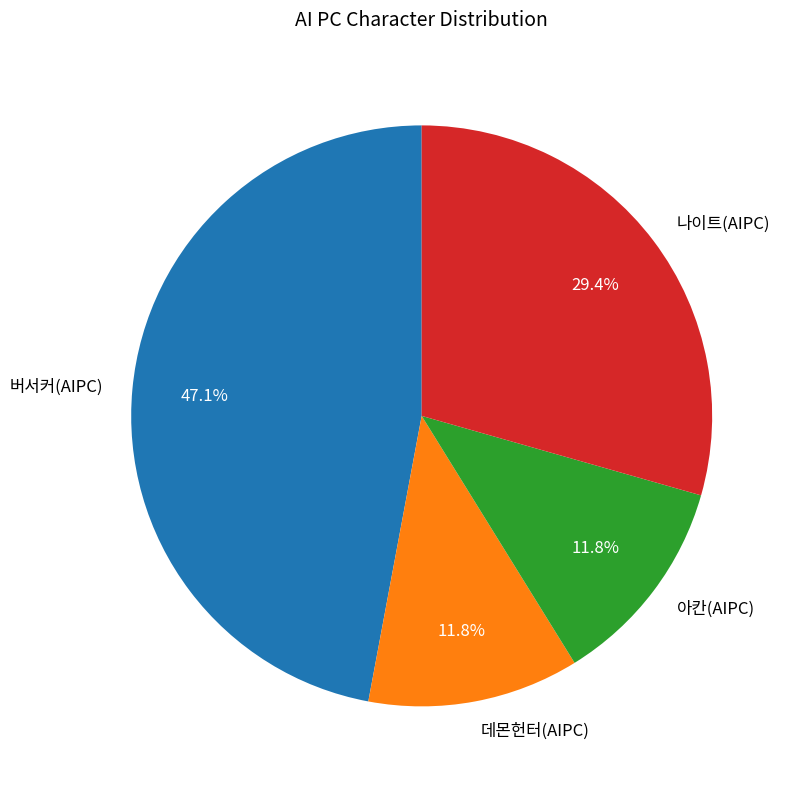

To the nearest percent, what is the combined percentage of 나이트(AIPC) and 아칸(AIPC)?

41%